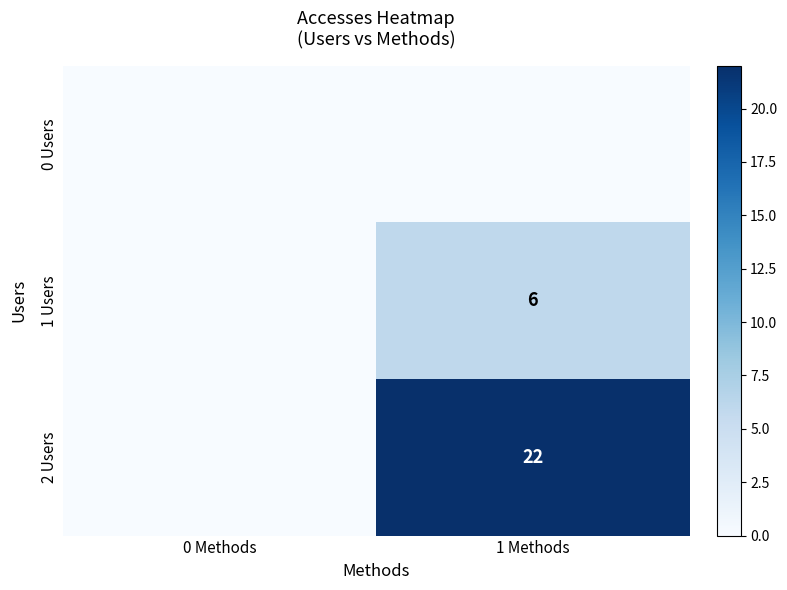

True or false: 2 Users has a value of 32 at 1 Methods.

False